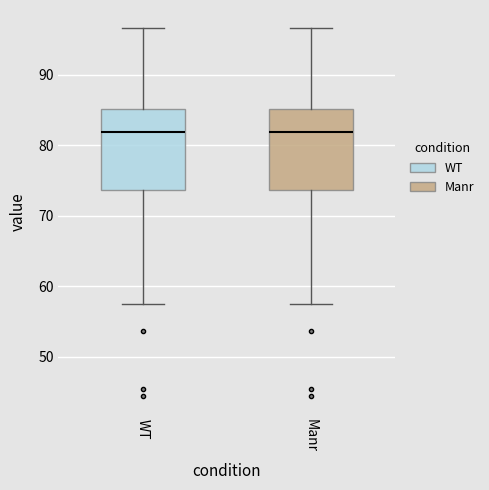

Reading left to right, transcribe this box plot: for each box, give where its median line is, the range the box spans, and where its two whiskers end, as read against the y-axis. The values are not printed on the chart, so give them approximately, as read against the axis.

WT: median 82, box 74 to 85, whiskers 58 to 97
Manr: median 82, box 74 to 85, whiskers 58 to 97